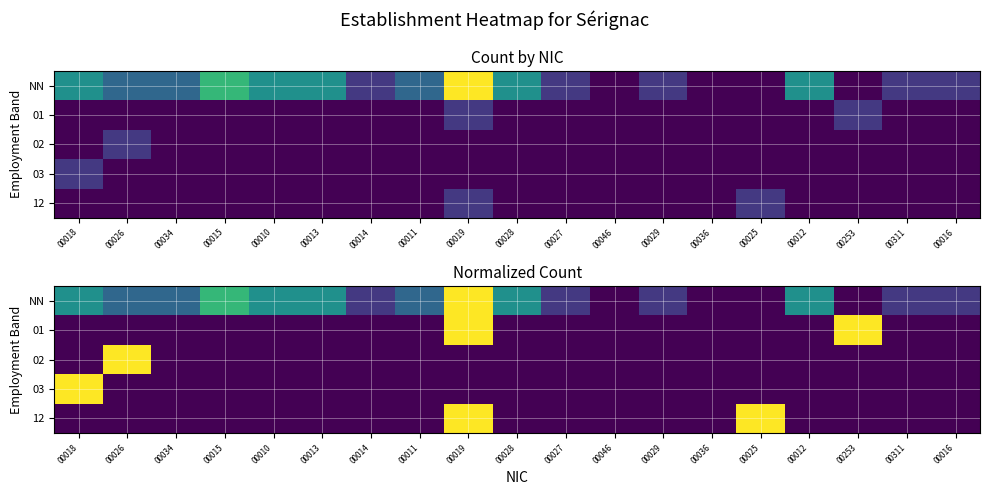

At which label does 12 reach its peak?

00019